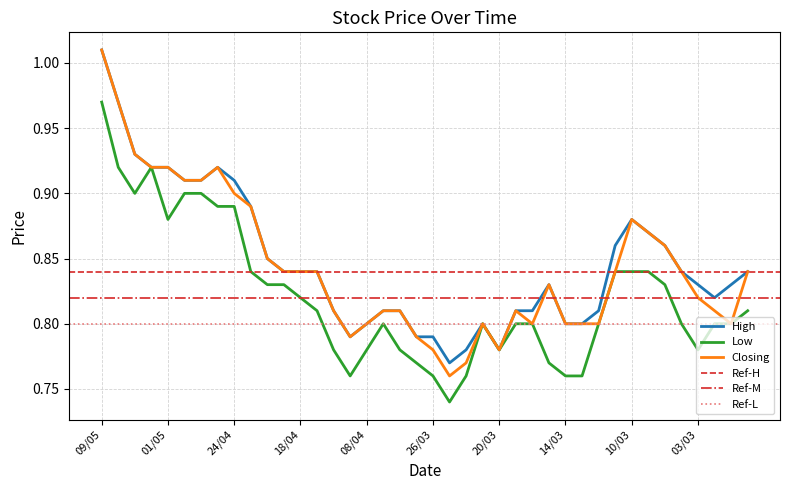

What is the value of the High point at the 38th from the left?

0.8